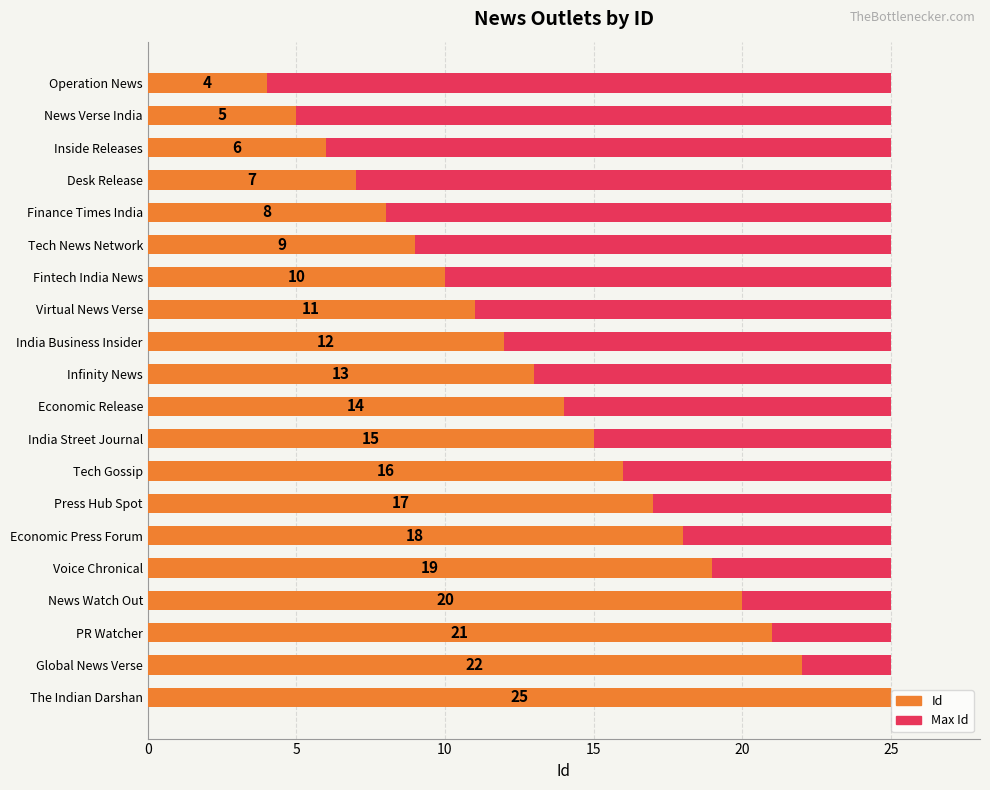

What is the minimum value for Id?

4.0